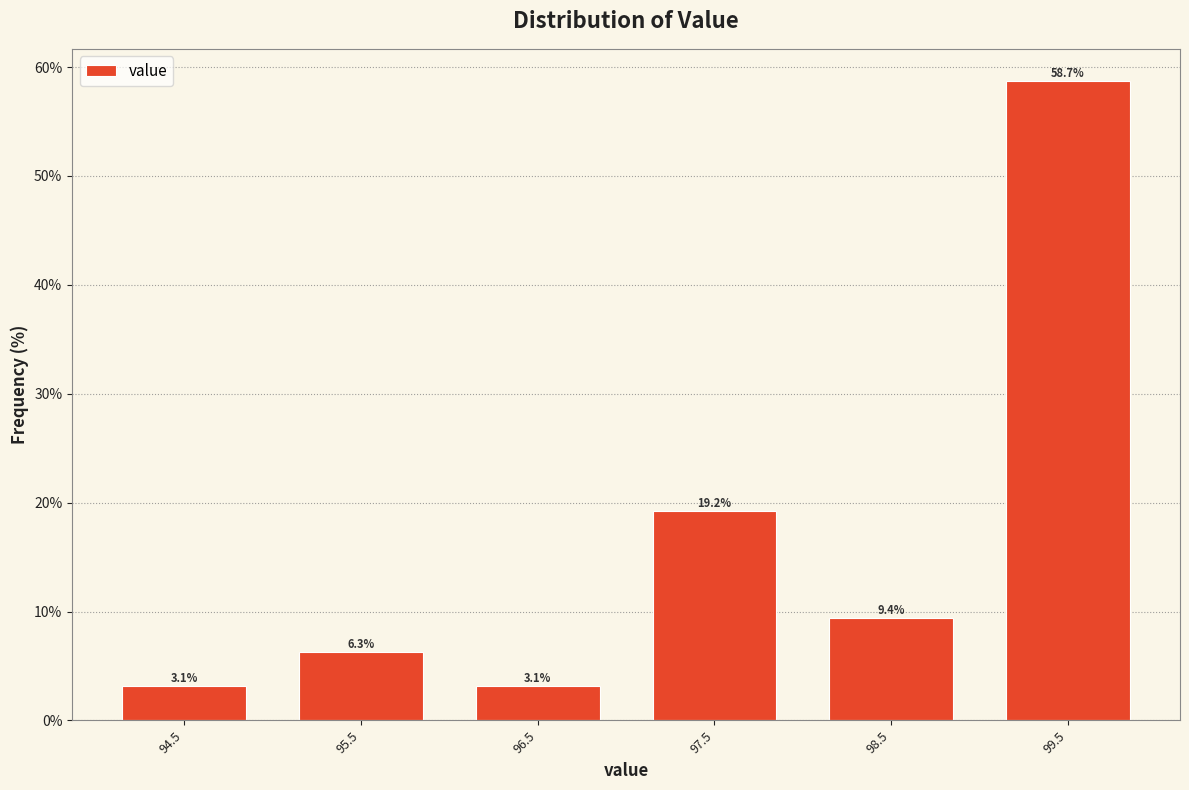

Which range on the x-axis has the tallest bar?

99 to 100